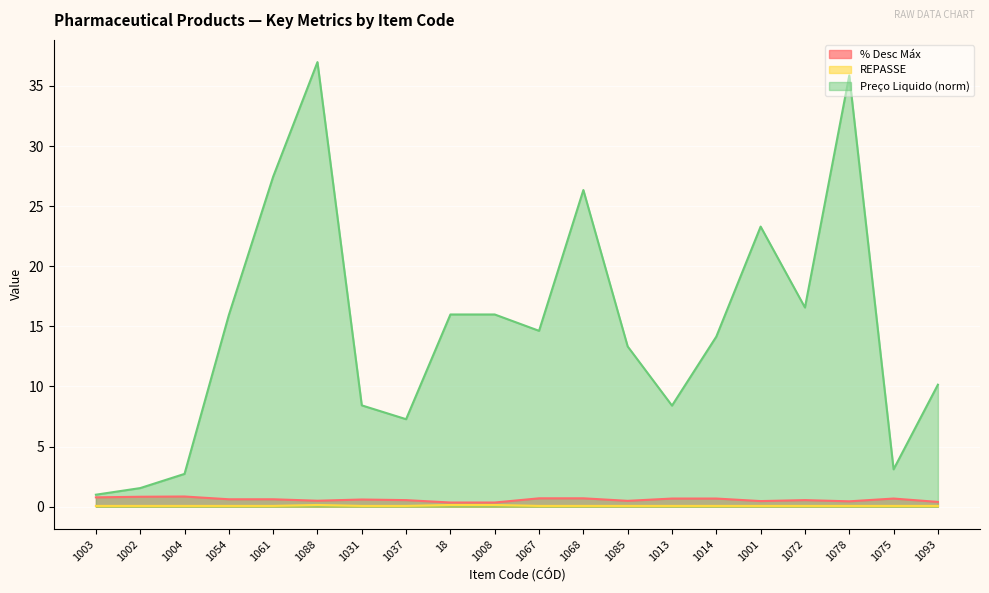

True or false: REPASSE and Preço Liquido (norm) cross at least once.

False